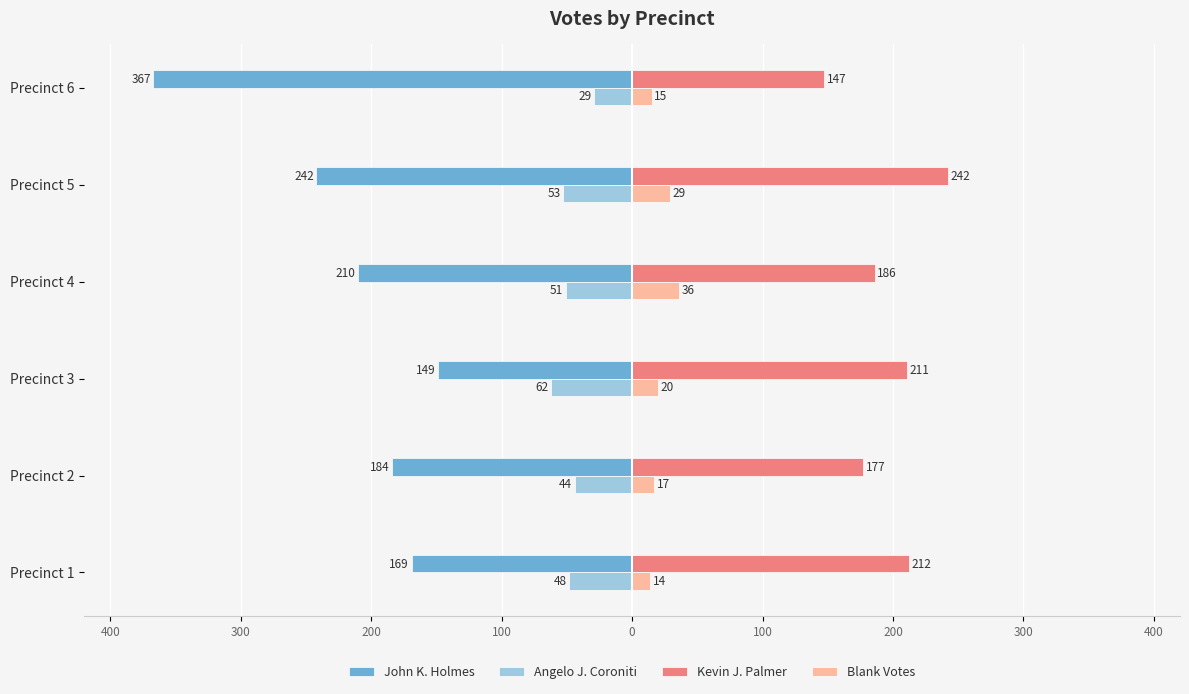

Reading left to right, what are all the values shown in this chart?

John K. Holmes: 400=-169	300=-184	200=-149	100=-210	0=-242	100=-367
Angelo J. Coroniti: 400=-48	300=-44	200=-62	100=-51	0=-53	100=-29
Kevin J. Palmer: 400=212	300=177	200=211	100=186	0=242	100=147
Blank Votes: 400=14	300=17	200=20	100=36	0=29	100=15